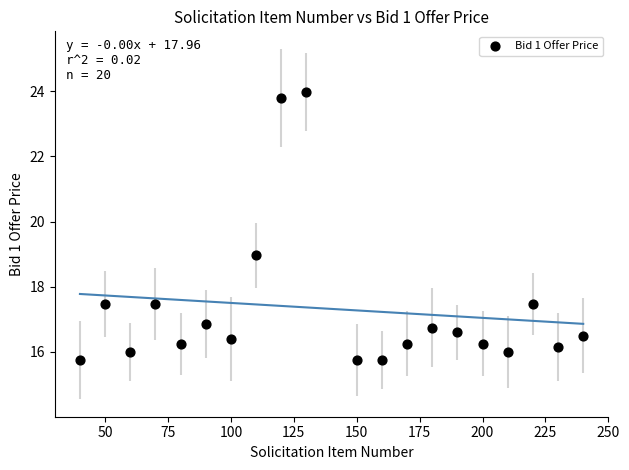

What is the range of X values (max minus min)?

200.0